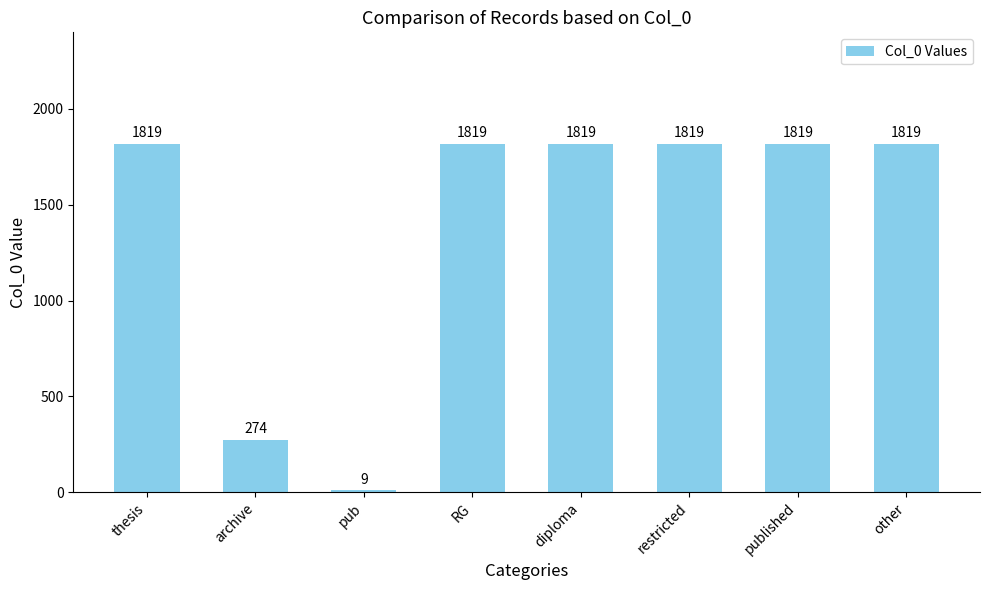

Reading left to right, list all the values displayed in this chart.

1819	274	9	1819	1819	1819	1819	1819